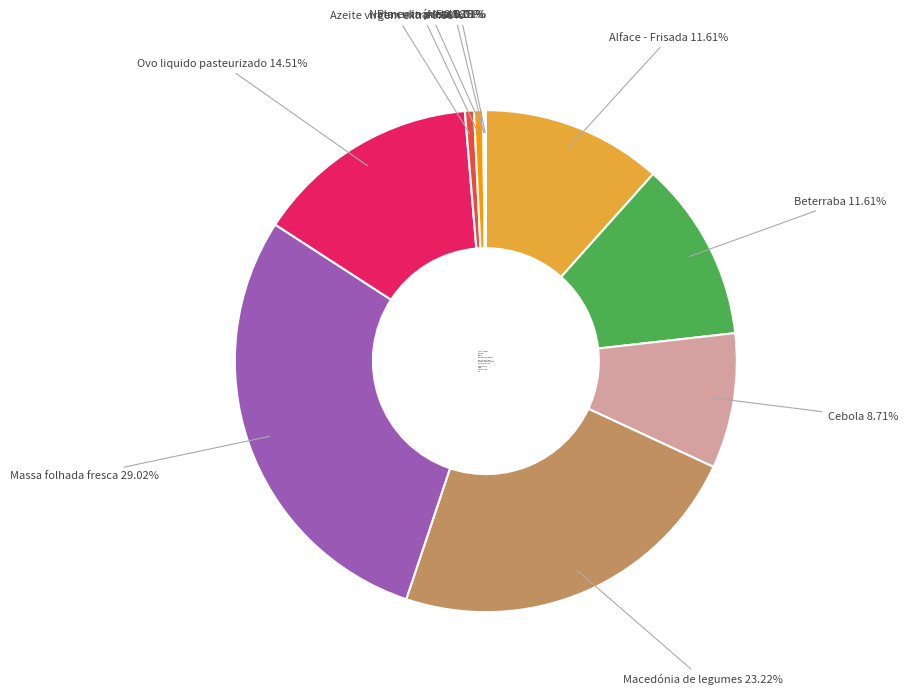

Is there any slice that represents more than half of the pie?

No